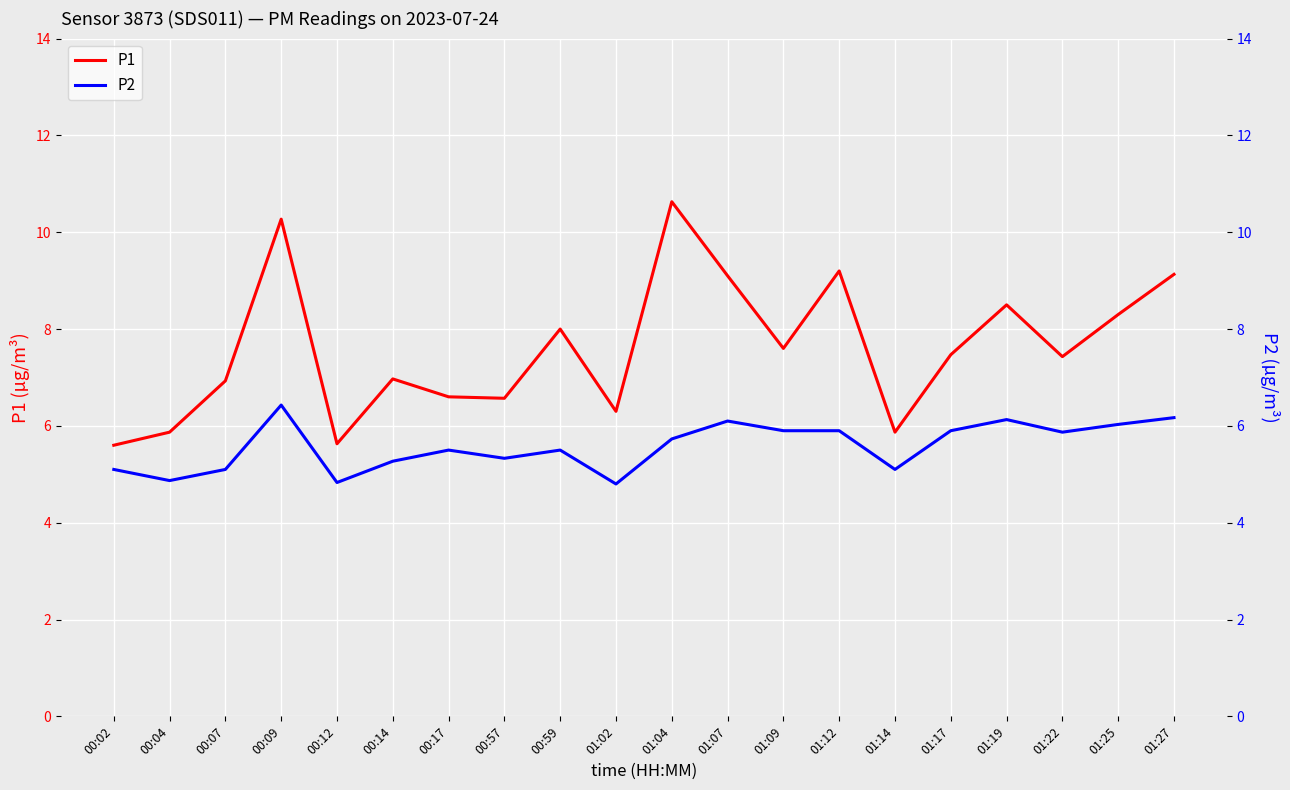

What is the difference between the maximum and minimum values in the P1 series?

5.0